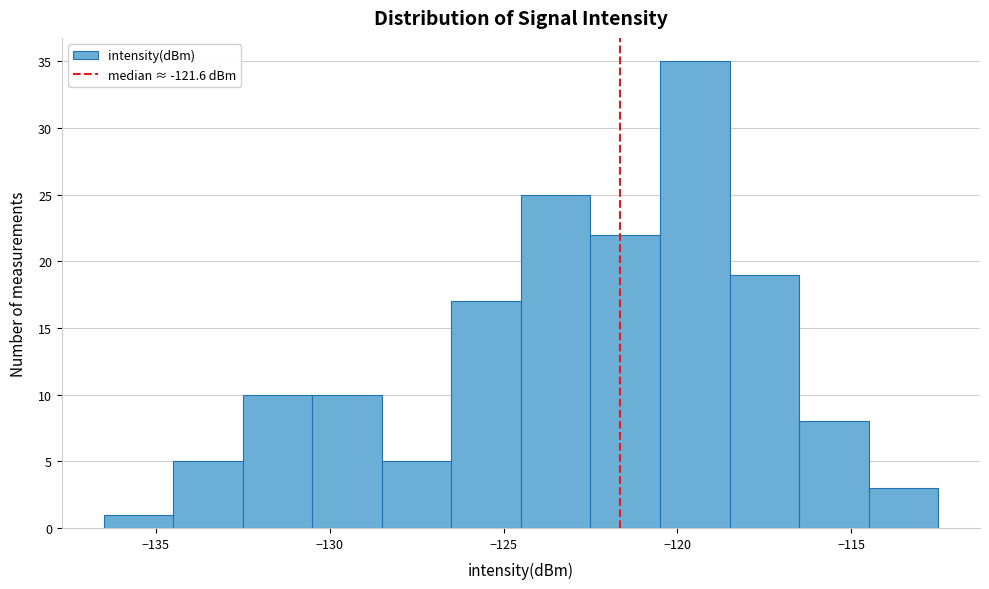

How tall is the bar that spans -120.5 to -118.5 on the x-axis? The values are not printed on the chart, so give them approximately, as read against the axis.

35